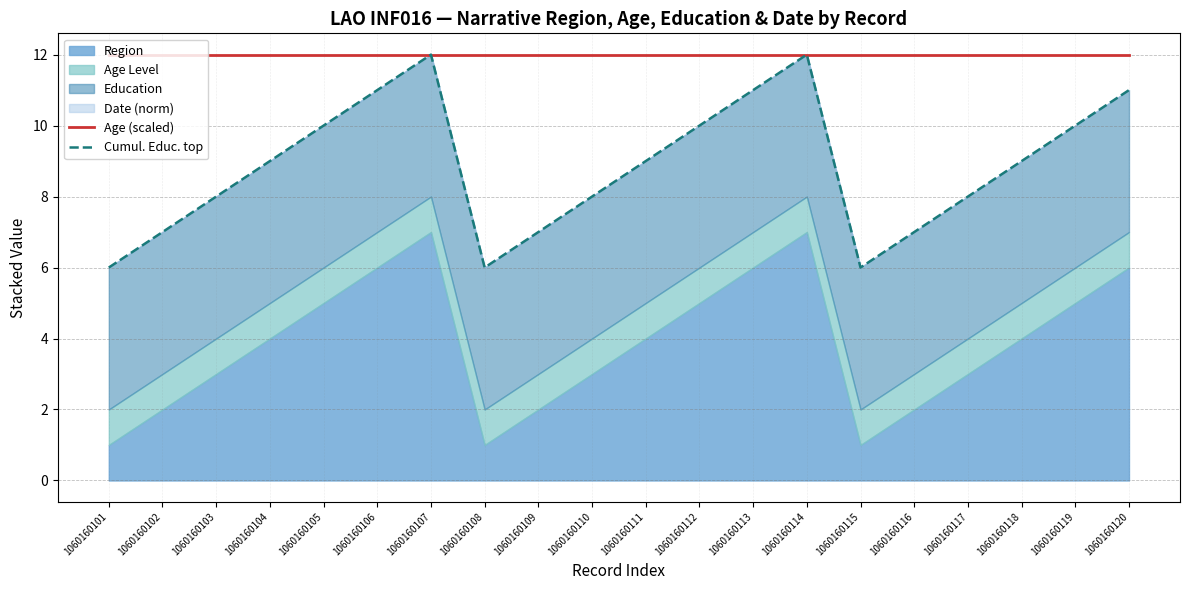

Where is Cumul. Educ. top nearest to the value 9?

1060160104